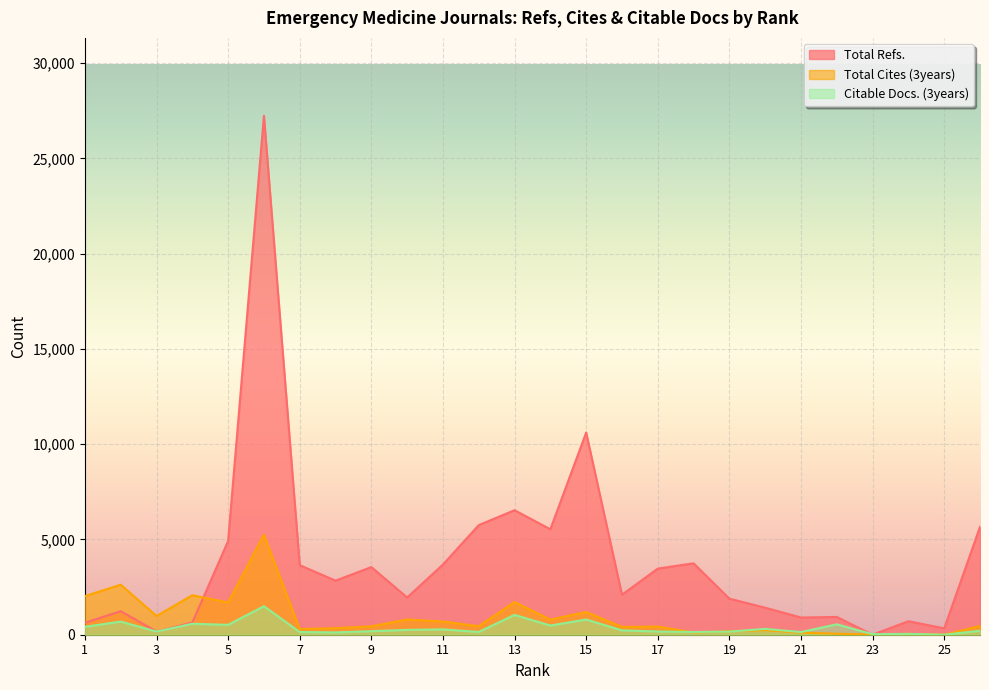

How many intersections are there between Citable Docs. (3years) and Total Cites (3years)?

3